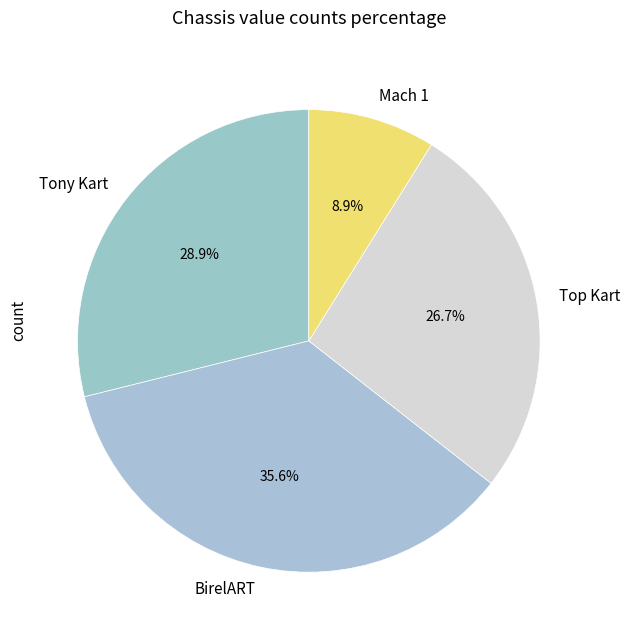

Which slice is the largest?

BirelART